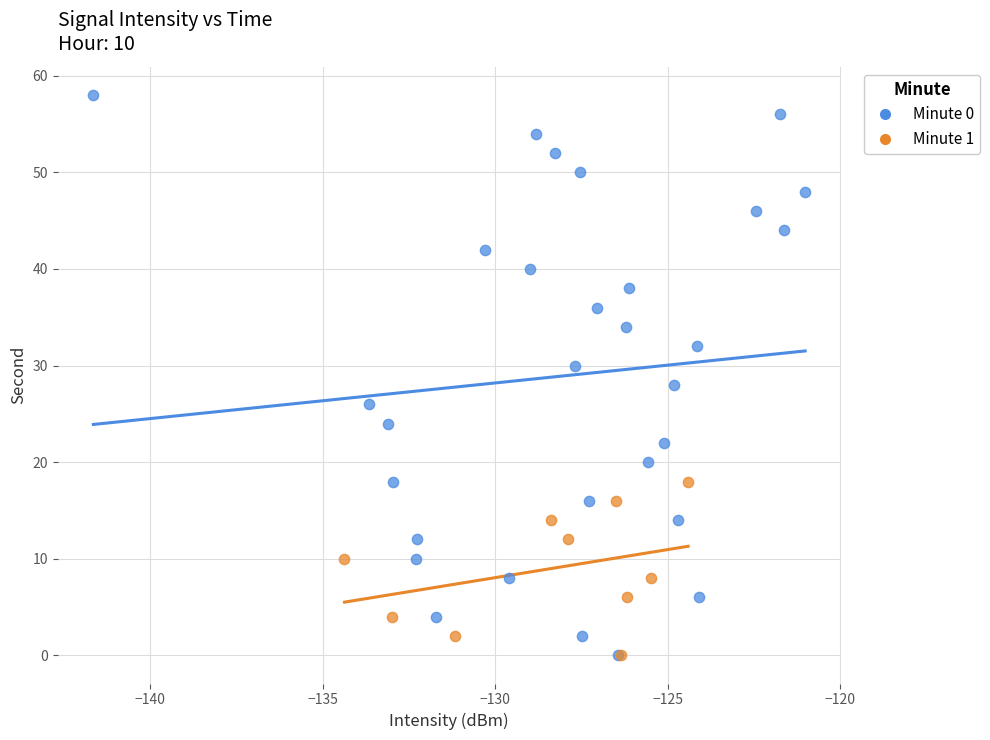

Which series has the largest Y range (max minus min)?

Minute 0